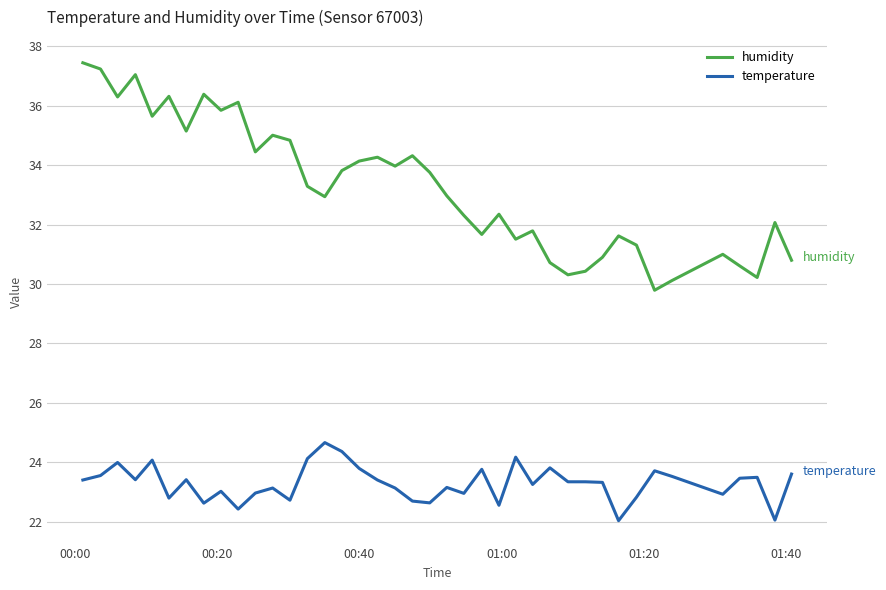

Which series has the largest total across all categories?

humidity